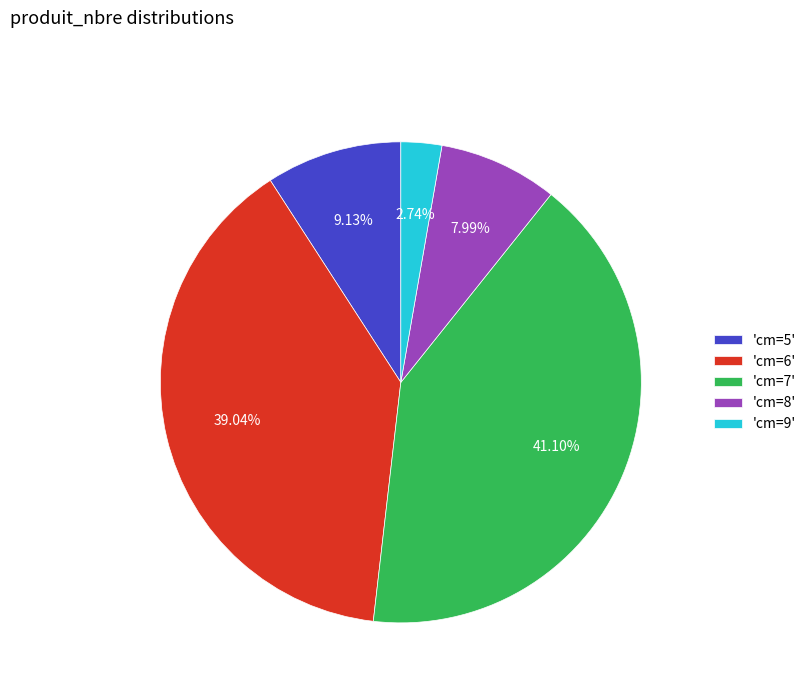

Rank the categories by value from highest to lowest.

'cm=7', 'cm=6', 'cm=5', 'cm=8', 'cm=9'